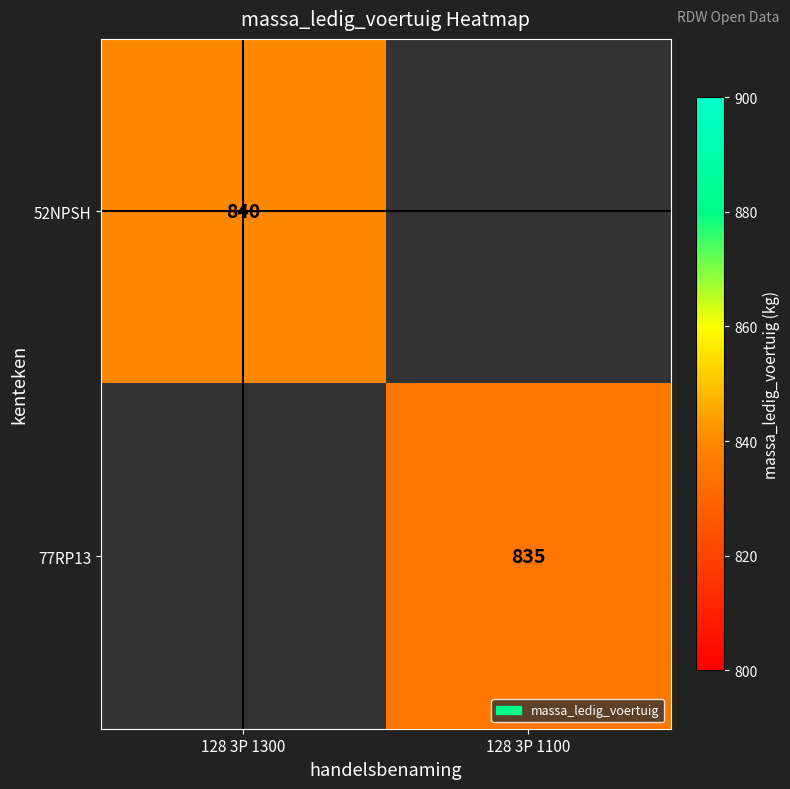

What is the greatest value displayed?

840.0